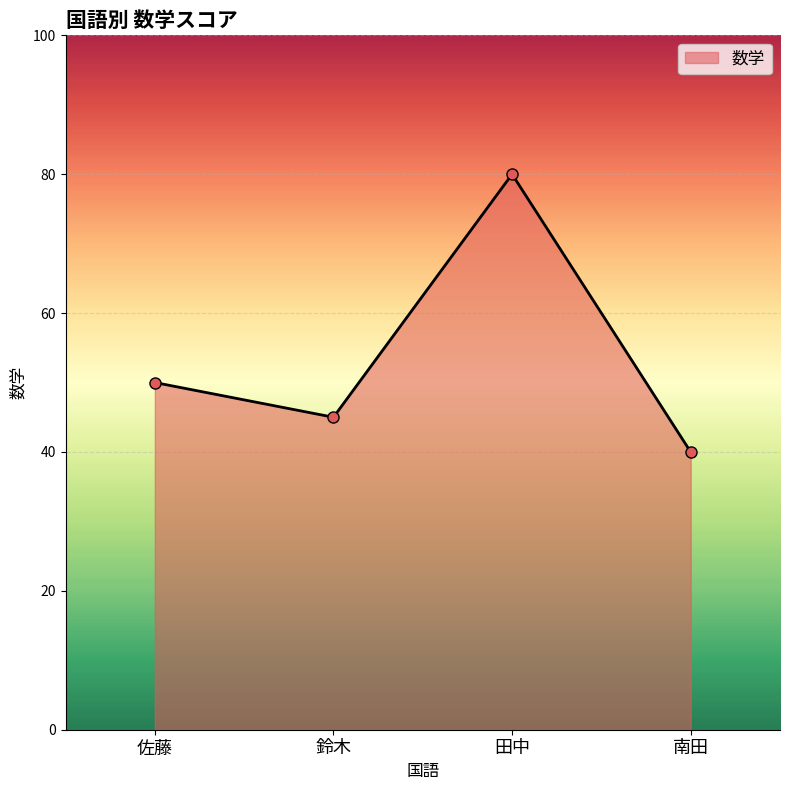

What is the ratio of the value at 佐藤 to the value at 田中?

0.6